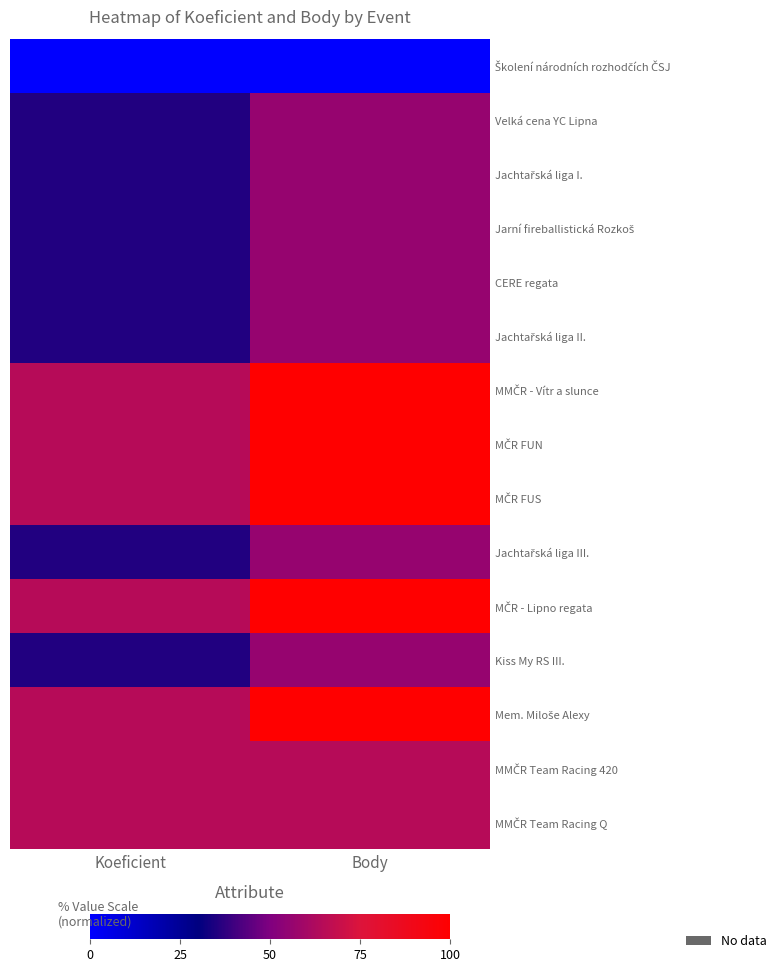

Between Koeficient and Body, which is larger?

Koeficient